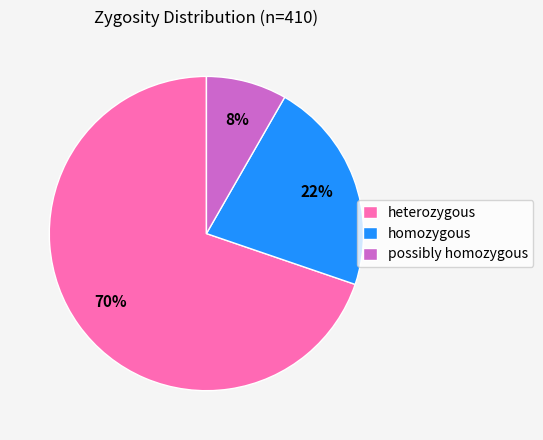

How many slices are in this pie chart?

3